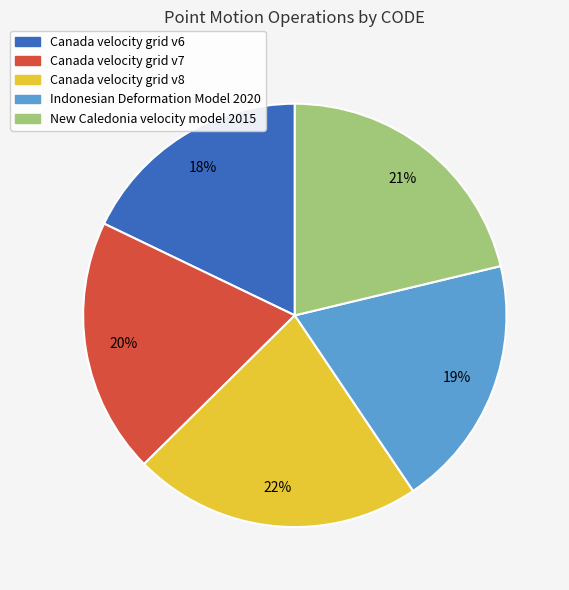

Is it true that New Caledonia velocity model 2015 is 21% of the pie?

True